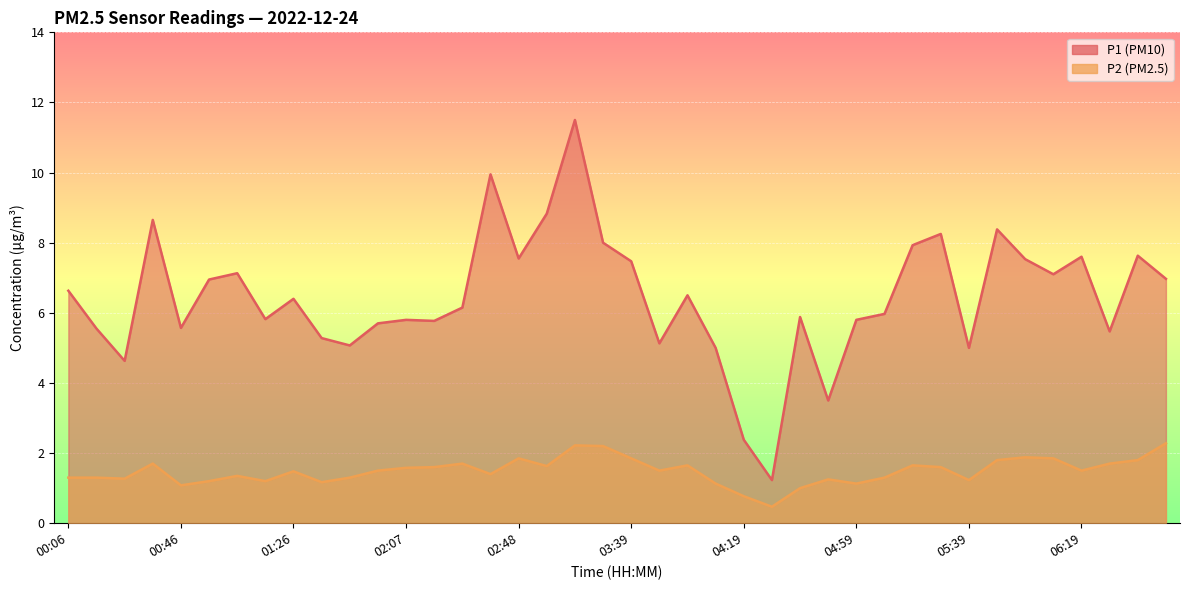

Does the chart display data point markers on the line(s)?

No